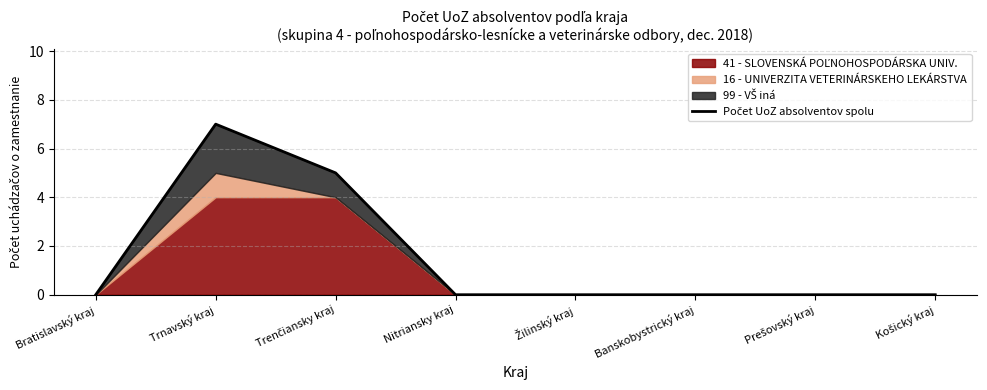

What is the average value?

2